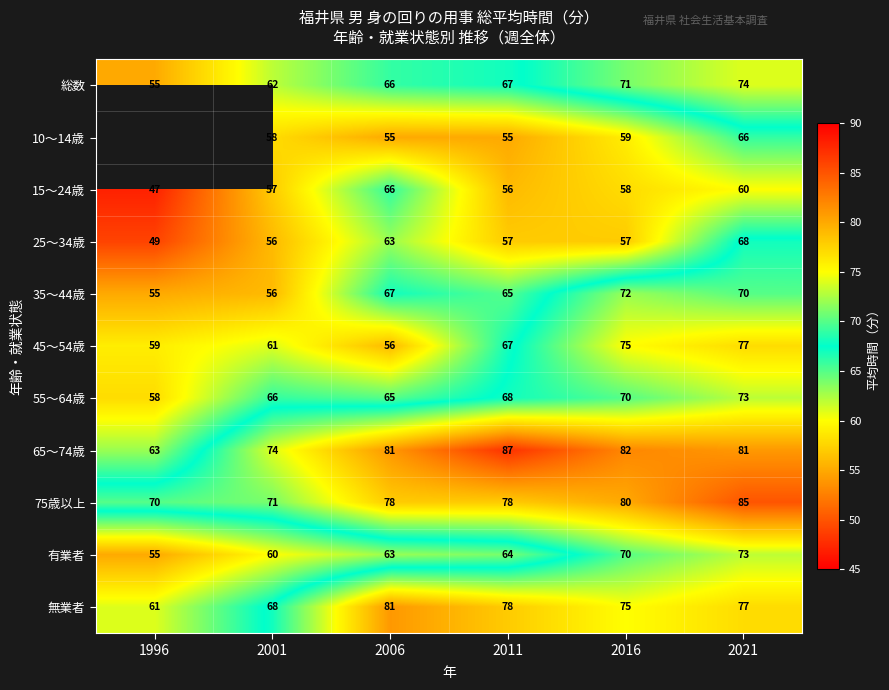

Is the value of 45～54歳 at 2006 greater than the value of 35～44歳 at 2016?

No